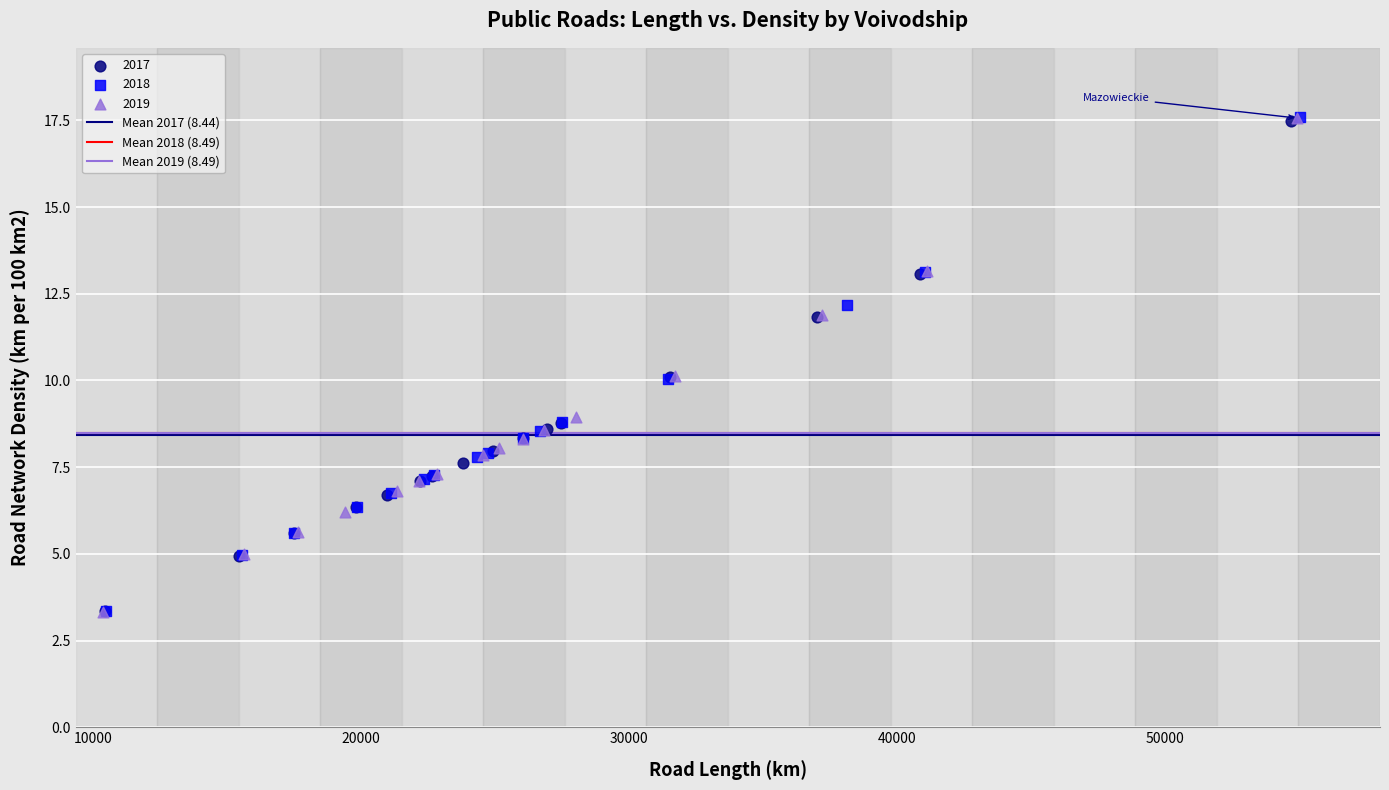

Which series has the widest spread of Y values?

2019